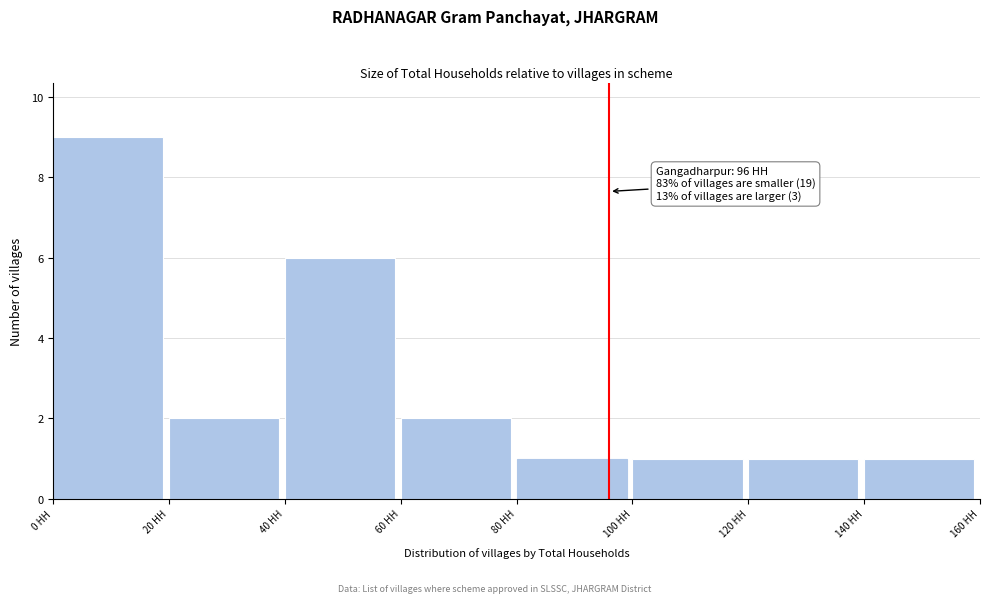

Which range on the x-axis has the tallest bar?

0 to 20